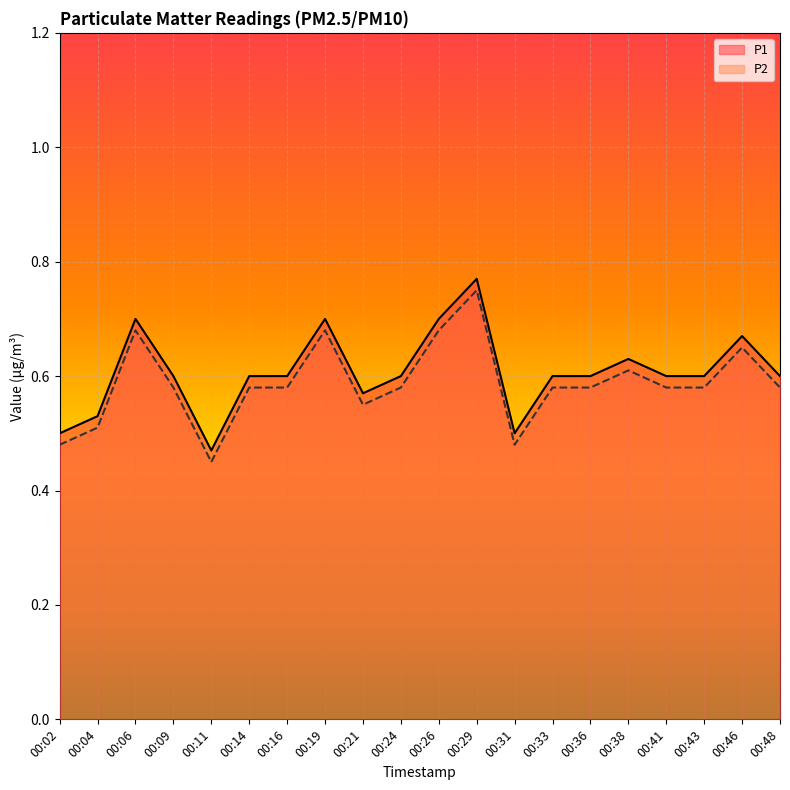

Is the value of P1 at 00:21 greater than the value of P2 at 00:33?

No